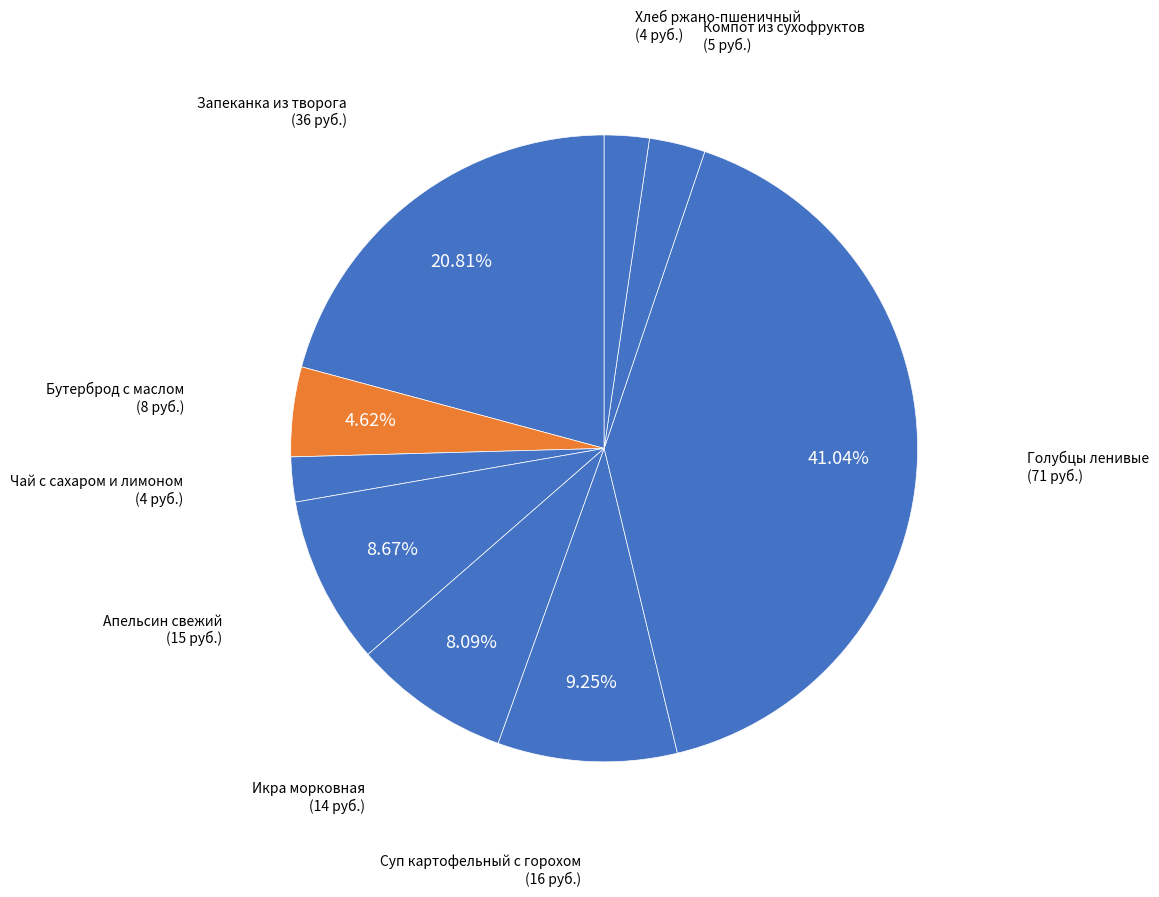

Count the number of slices in the pie.

9